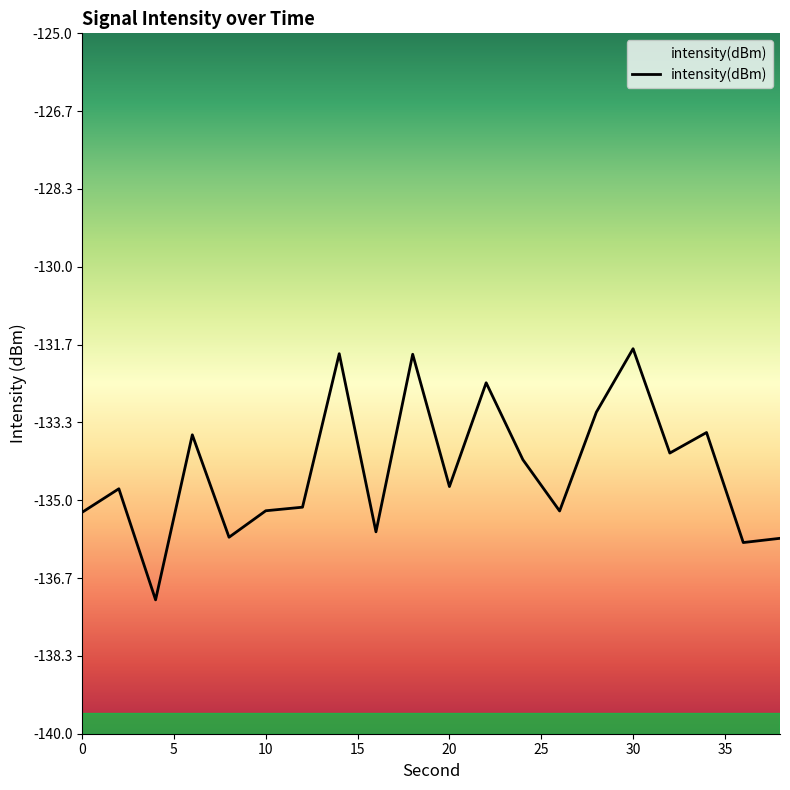

List the labels in order of value, largest first.

30, 14, 18, 22, 28, 34, 6, 32, 24, 20, 2, 12, 10, 26, 0, 16, 8, 38, 36, 4